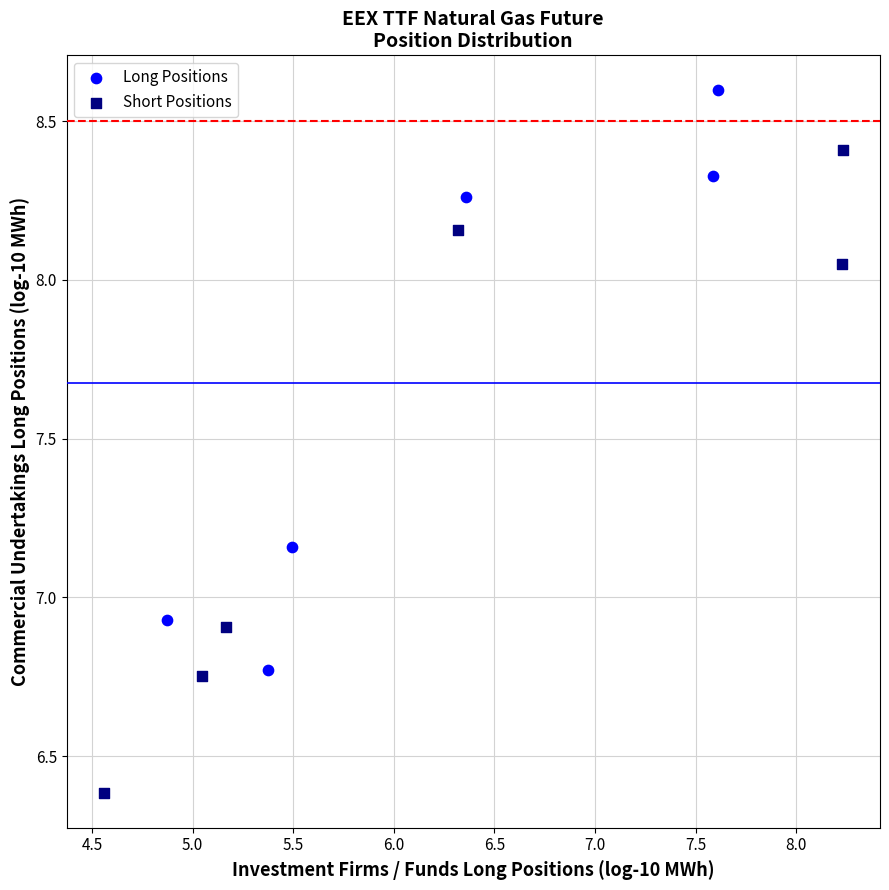

Which series reaches the maximum Y coordinate?

Long Positions